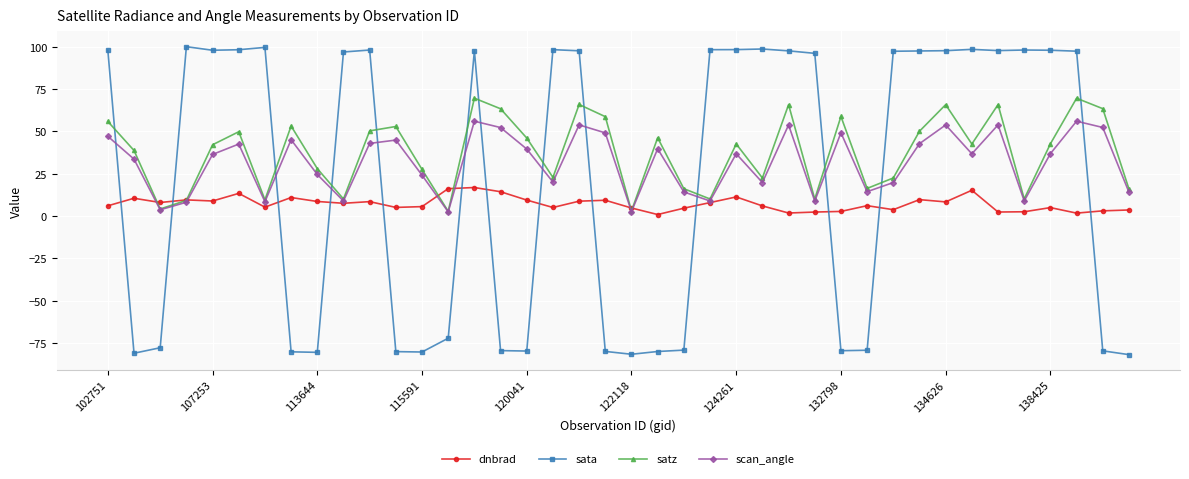

How many times do satz and sata cross each other?

13